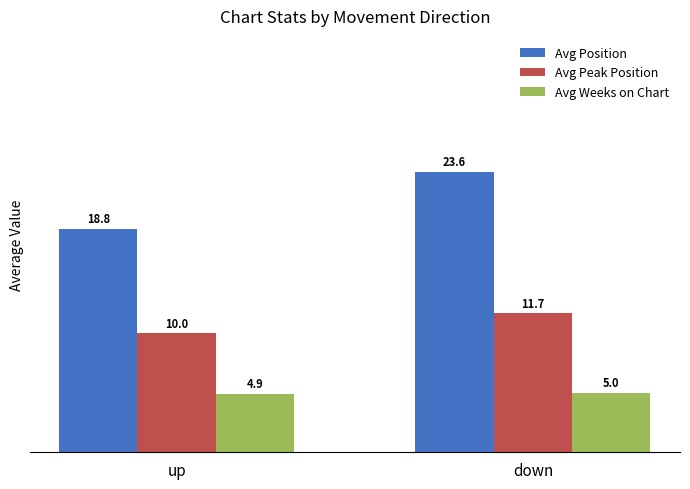

What is the maximum value for Avg Weeks on Chart?

5.0